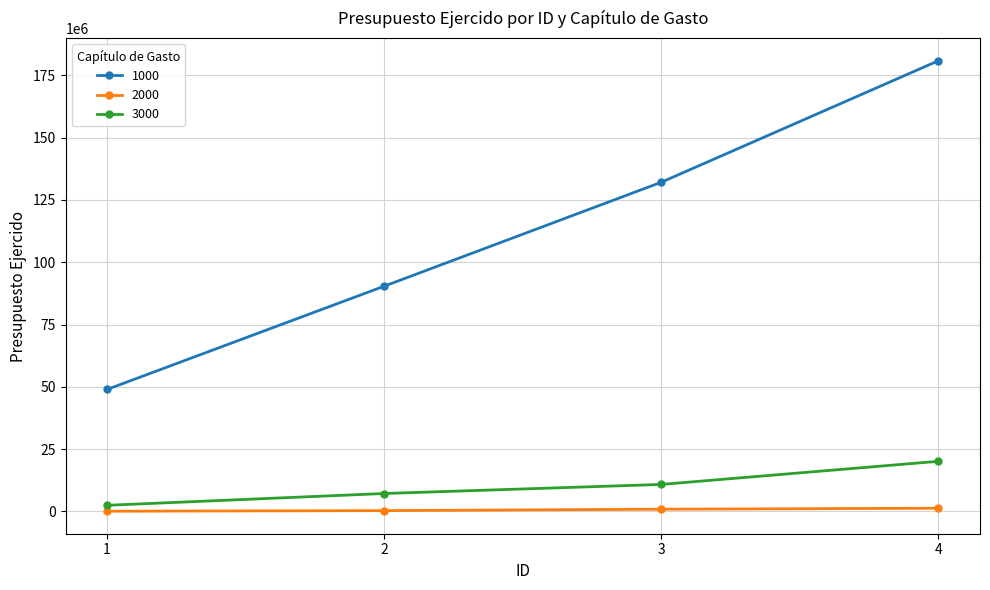

True or false: 2000 and 1000 cross at least once.

False